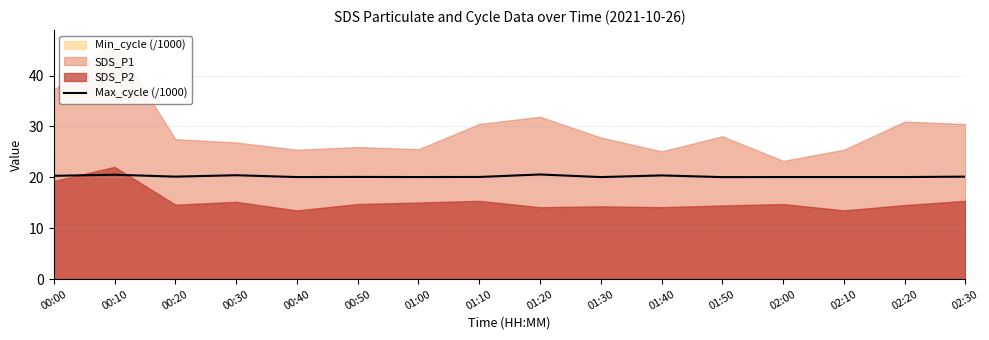

What is the change in value from 01:00 to 01:20?

+0.5